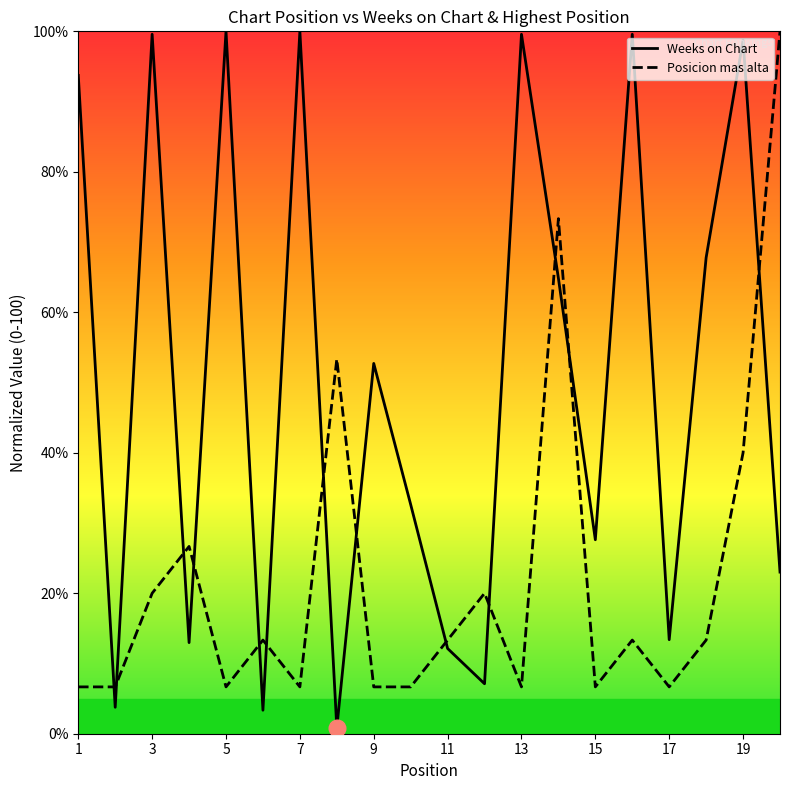

Reading right to left, transcribe all the data shown in this chart.

Weeks on Chart: 23.0	98.7	67.8	13.4	99.6	27.6	64.9	99.6	7.1	12.1	32.6	52.7	0.8	100.0	3.3	100.0	13.0	99.6	3.8	93.7
Posicion mas alta: 100.0	40.0	13.3	6.7	13.3	6.7	73.3	6.7	20.0	13.3	6.7	6.7	53.3	6.7	13.3	6.7	26.7	20.0	6.7	6.7